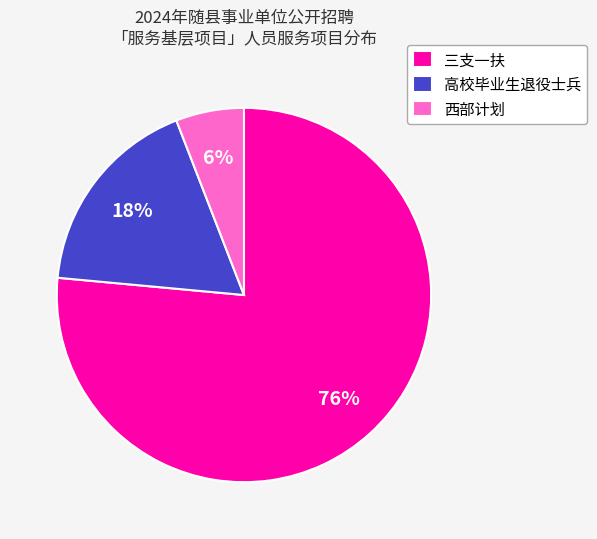

Do 三支一扶 and 西部计划 together represent more than half of the pie?

Yes